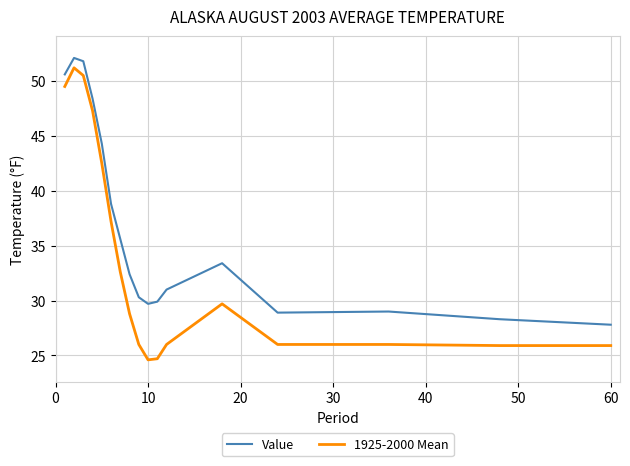

Which series has the widest spread of values?

1925-2000 Mean